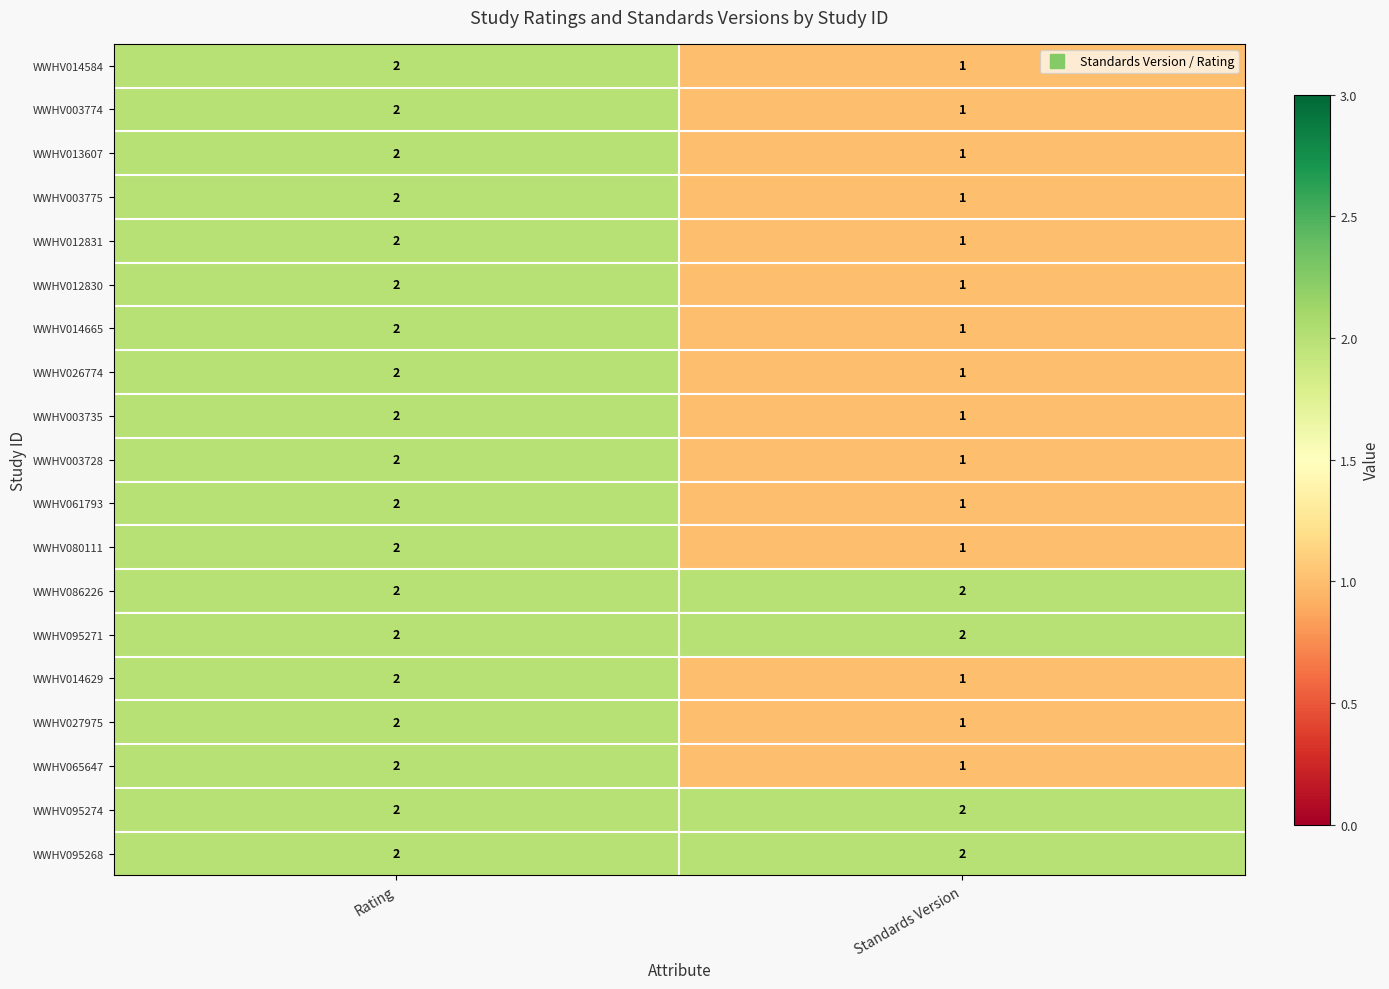

True or false: WWHV014584 has a value of 2 at Rating.

True